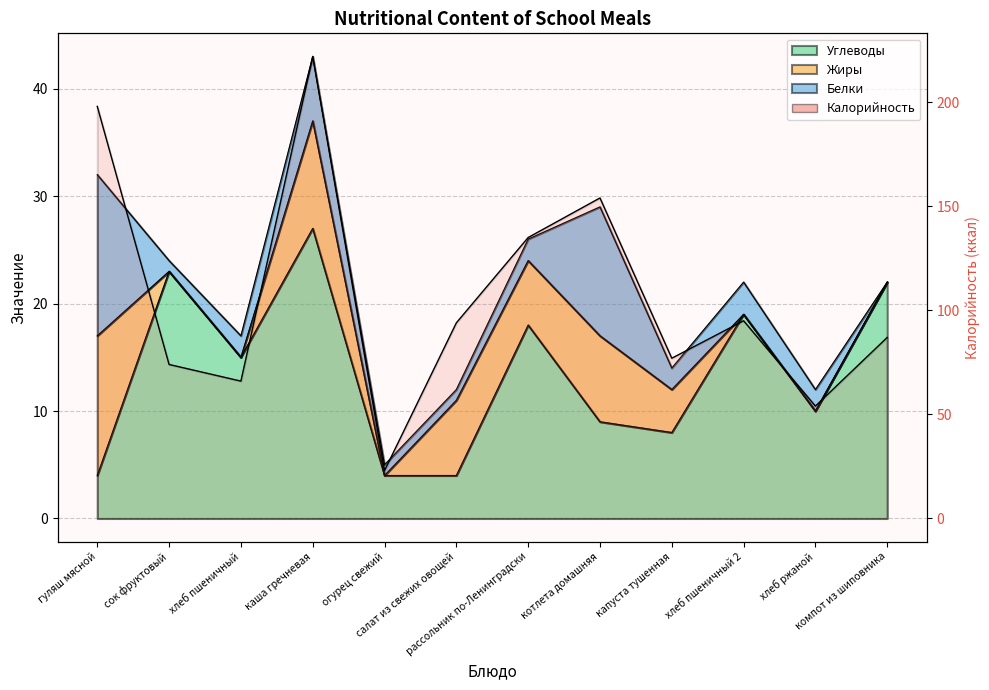

Does the chart display data point markers on the line(s)?

No